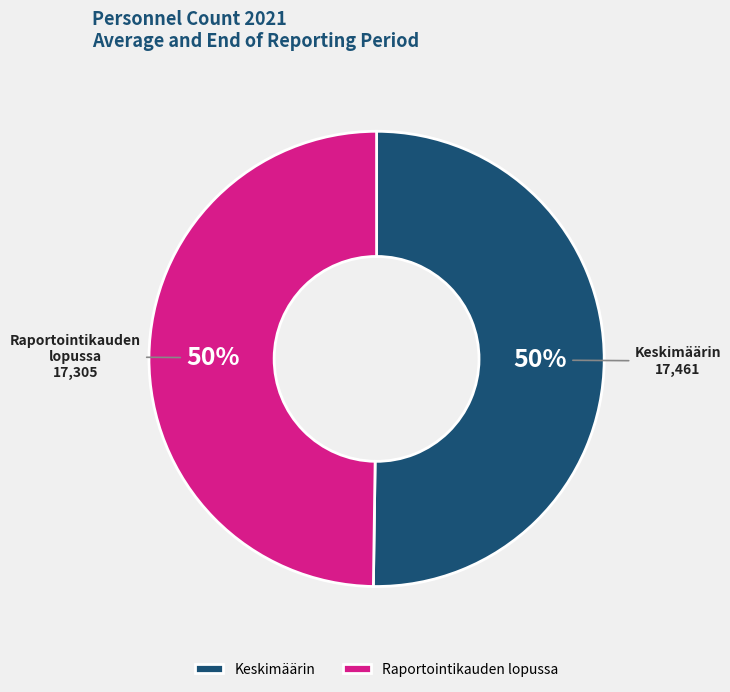

Approximately how many times larger is the value at Raportointikauden lopussa compared to Keskimäärin?

1.0